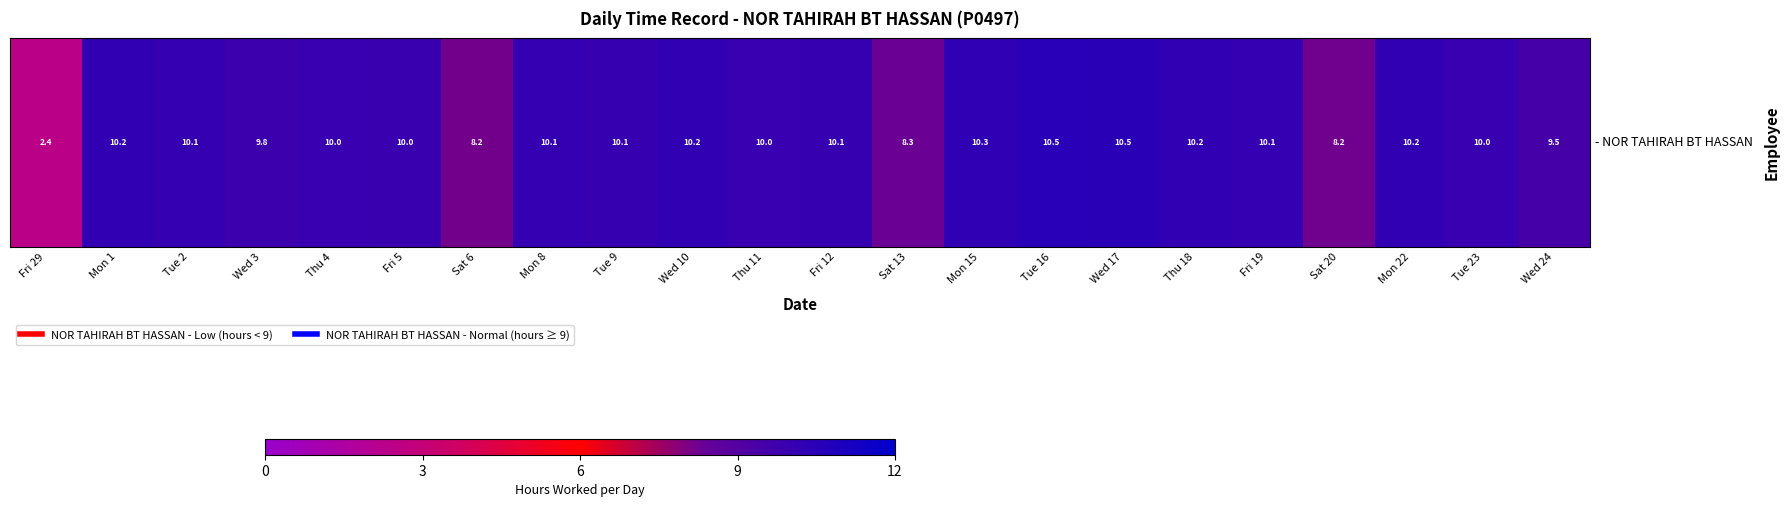

How many series are shown in this chart?

1